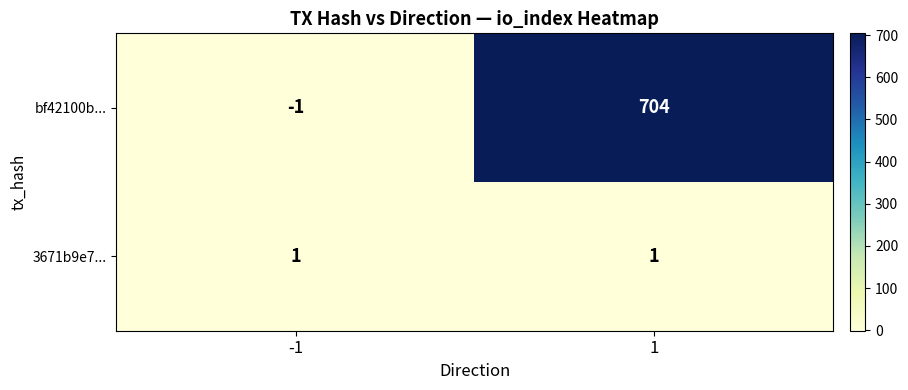

Rank the categories by bf42100b... value from highest to lowest.

1, -1